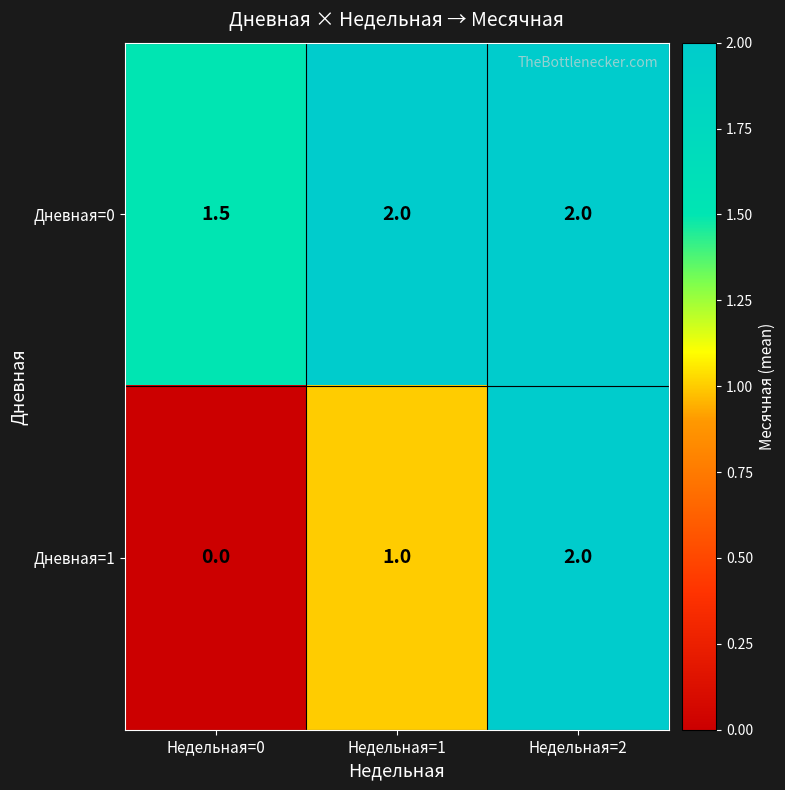

Which series has the largest total across all categories?

Дневная=0